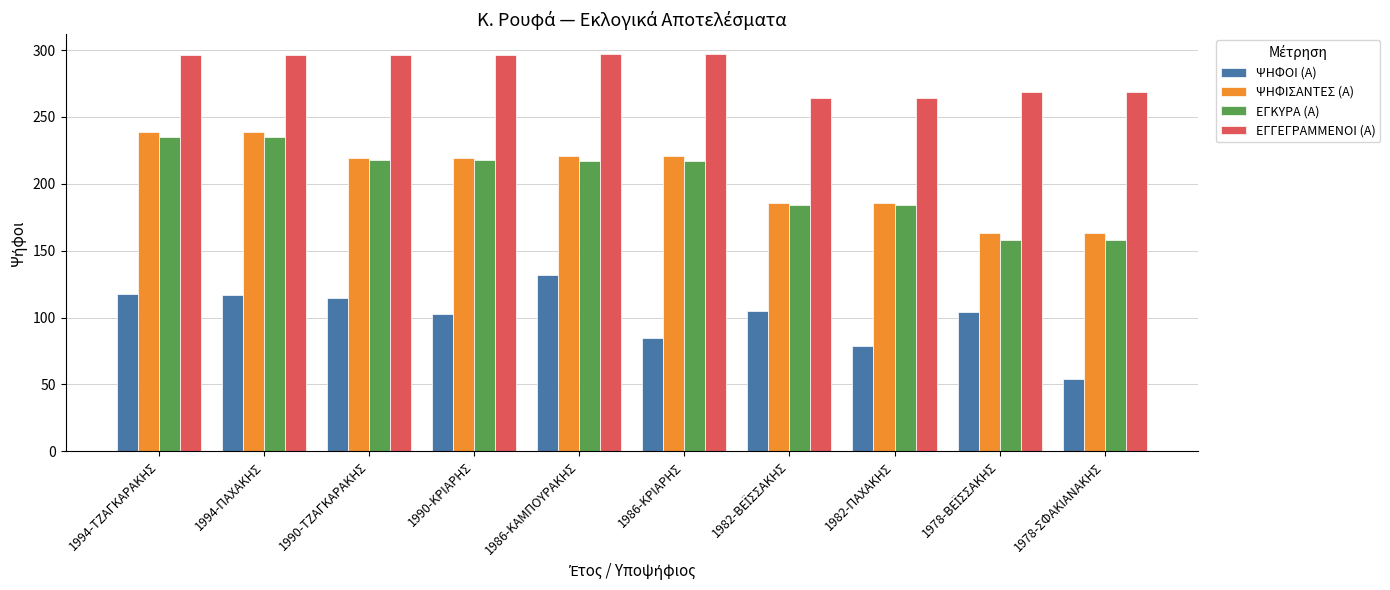

What is the spread (max minus min) of values at 1982-ΠΑΧΑΚΗΣ?

185